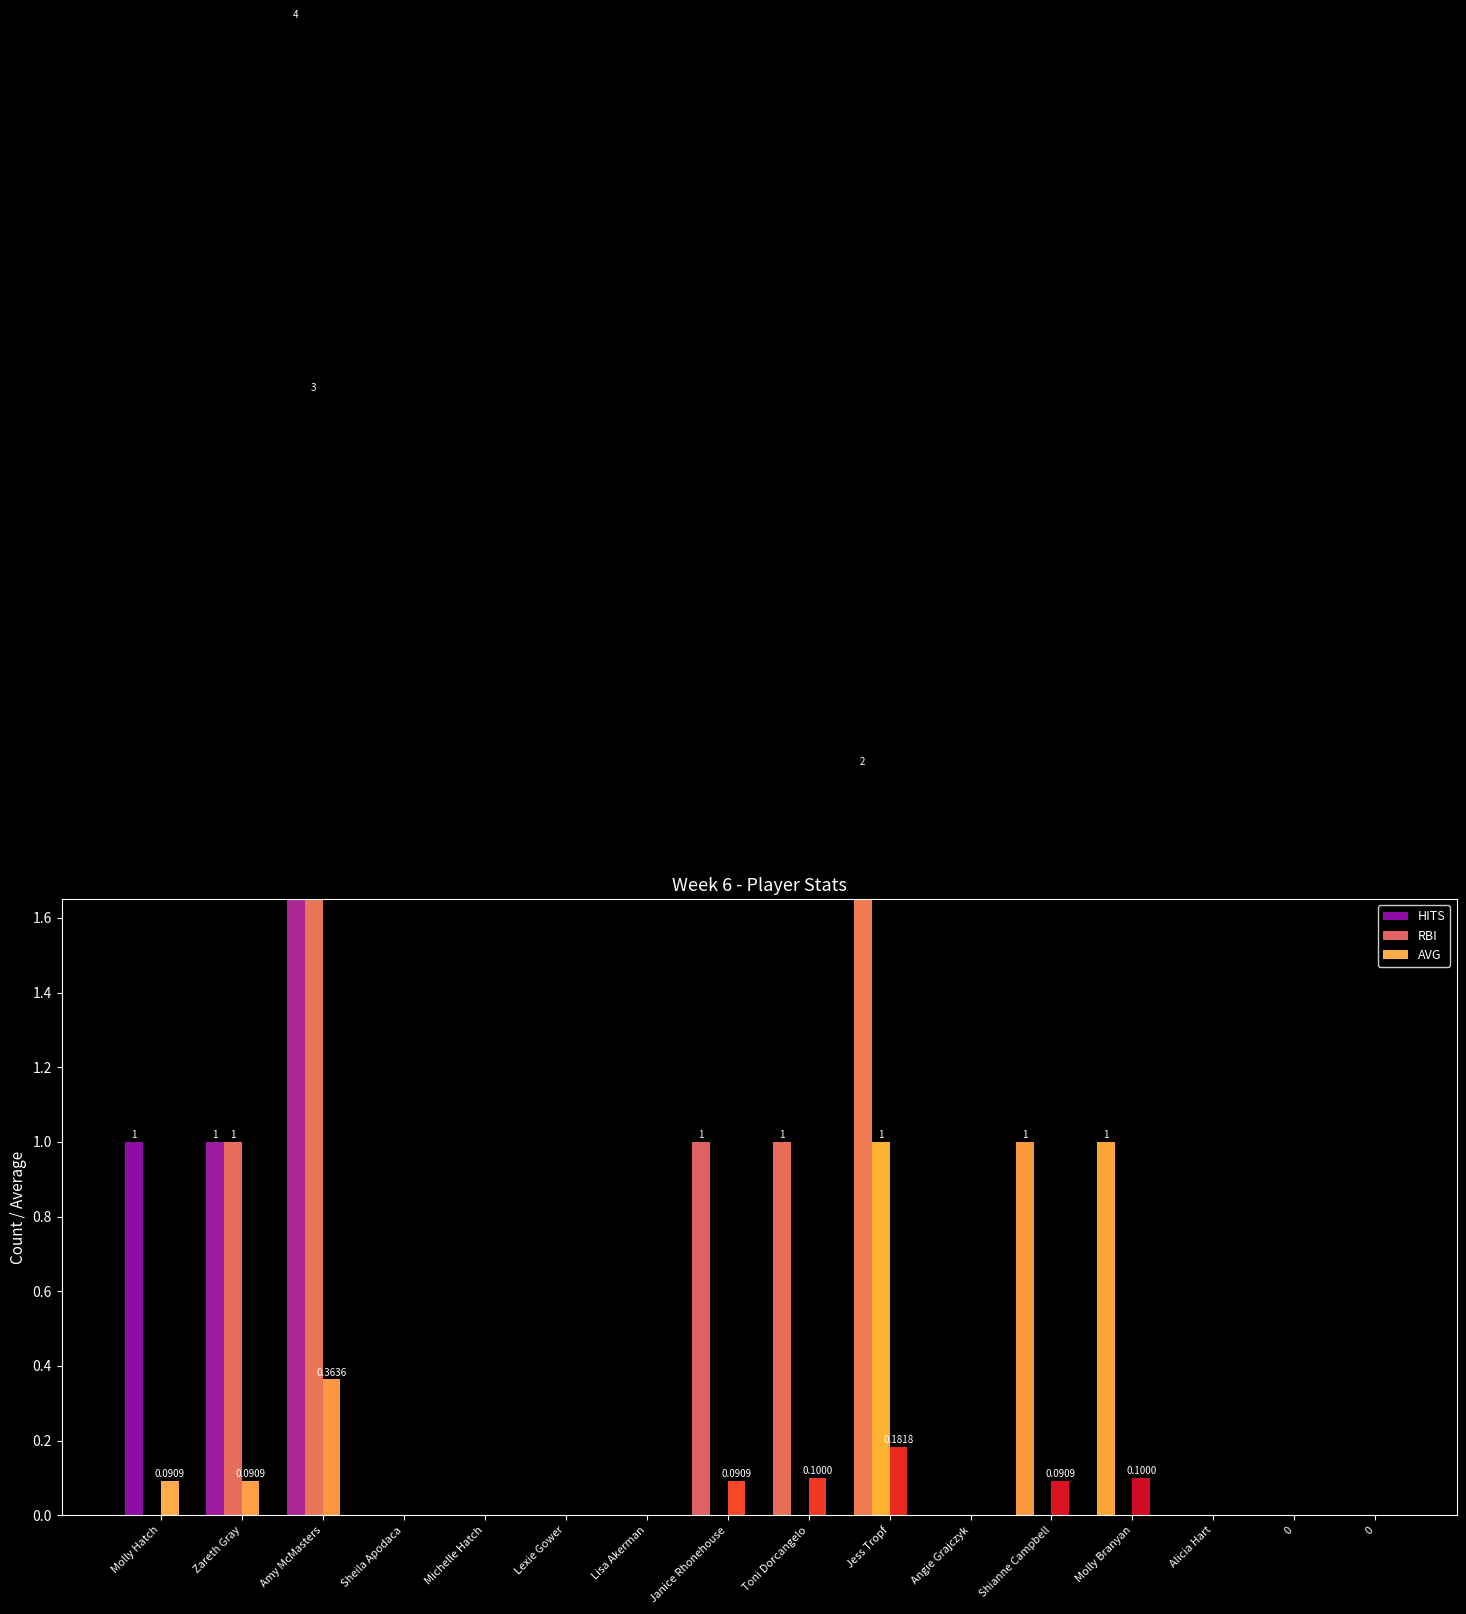

Reading right to left, transcribe all the data shown in this chart.

HITS: 0=0.0	0=0.0	Alicia Hart=0.0	Molly Branyan=1.0	Shianne Campbell=1.0	Angie Grajczyk=0.0	Jess Tropf=2.0	Toni Dorcangelo=1.0	Janice Rhonehouse=1.0	Lisa Akerman=0.0	Lexie Gower=0.0	Michelle Hatch=0.0	Sheila Apodaca=0.0	Amy McMasters=4.0	Zareth Gray=1.0	Molly Hatch=1.0
RBI: 0=0.0	0=0.0	Alicia Hart=0.0	Molly Branyan=0.0	Shianne Campbell=0.0	Angie Grajczyk=0.0	Jess Tropf=1.0	Toni Dorcangelo=0.0	Janice Rhonehouse=0.0	Lisa Akerman=0.0	Lexie Gower=0.0	Michelle Hatch=0.0	Sheila Apodaca=0.0	Amy McMasters=3.0	Zareth Gray=1.0	Molly Hatch=0.0
AVG: 0=0.0	0=0.0	Alicia Hart=0.0	Molly Branyan=0.1	Shianne Campbell=0.1	Angie Grajczyk=0.0	Jess Tropf=0.2	Toni Dorcangelo=0.1	Janice Rhonehouse=0.1	Lisa Akerman=0.0	Lexie Gower=0.0	Michelle Hatch=0.0	Sheila Apodaca=0.0	Amy McMasters=0.4	Zareth Gray=0.1	Molly Hatch=0.1